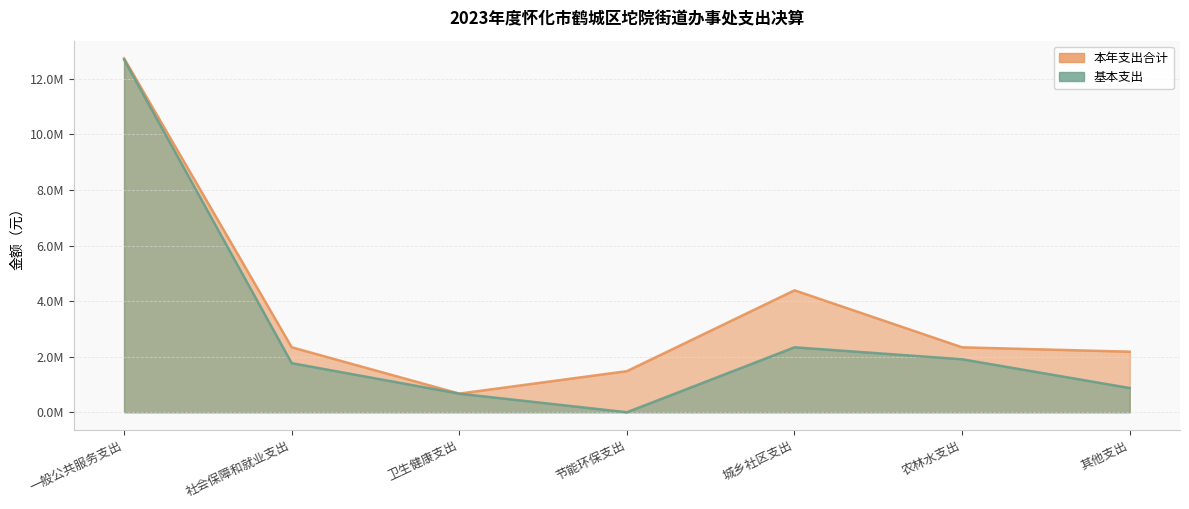

Reading left to right, extract all data points from this chart.

本年支出合计: 一般公共服务支出=12740031.1	社会保障和就业支出=2339736.8	卫生健康支出=671358.8	节能环保支出=1480000.0	城乡社区支出=4389421.6	农林水支出=2338000.0	其他支出=2180000.0
基本支出: 一般公共服务支出=12694477.1	社会保障和就业支出=1767986.8	卫生健康支出=668828.8	节能环保支出=0.0	城乡社区支出=2338000.0	农林水支出=1908000.0	其他支出=871931.8